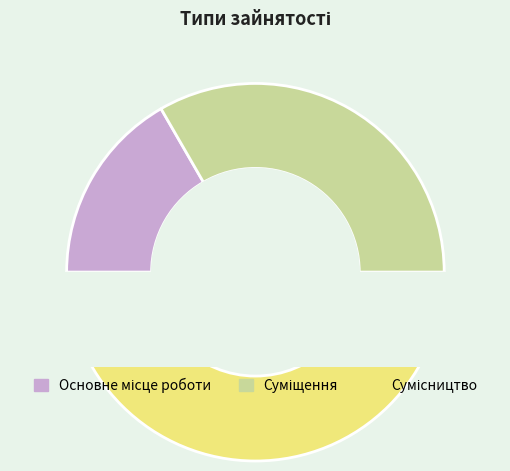

Is there any slice that represents more than half of the pie?

No